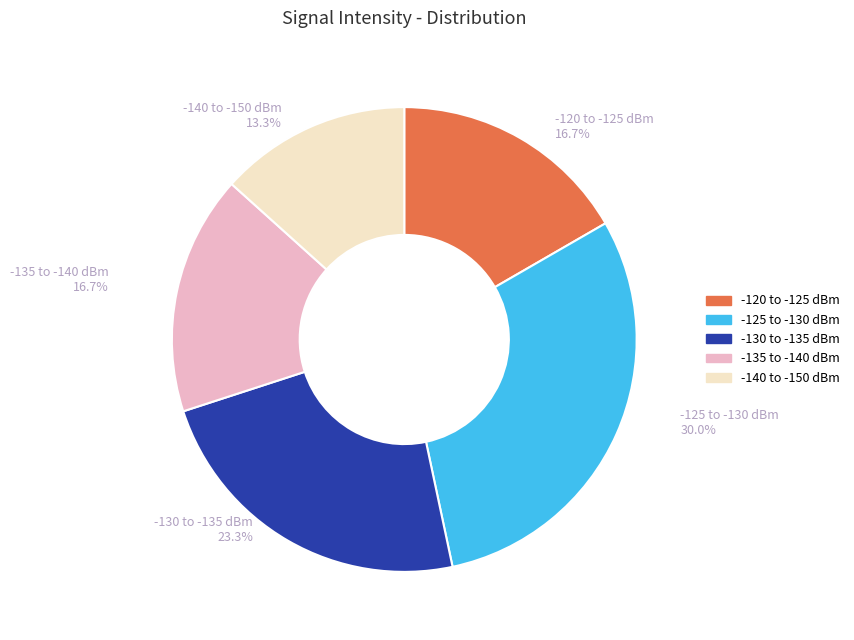

Is there a majority slice in this chart?

No